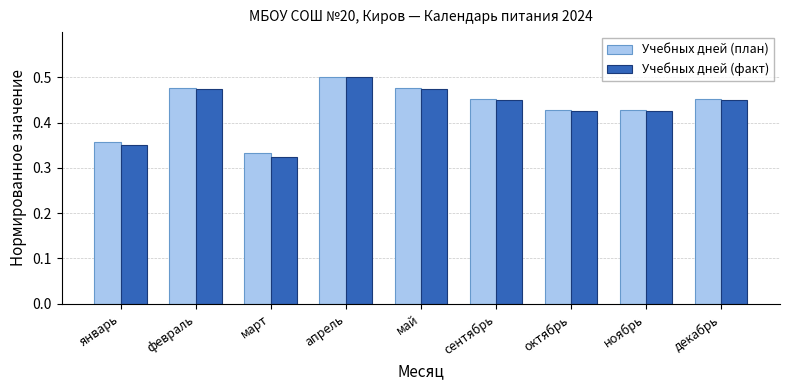

What is the difference between the maximum and minimum values in the Учебных дней (план) series?

0.2